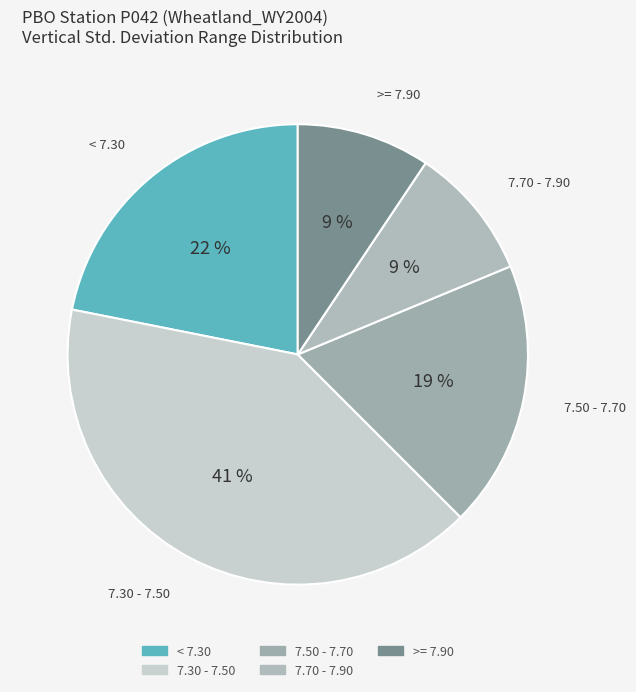

How many slices are in this pie chart?

5